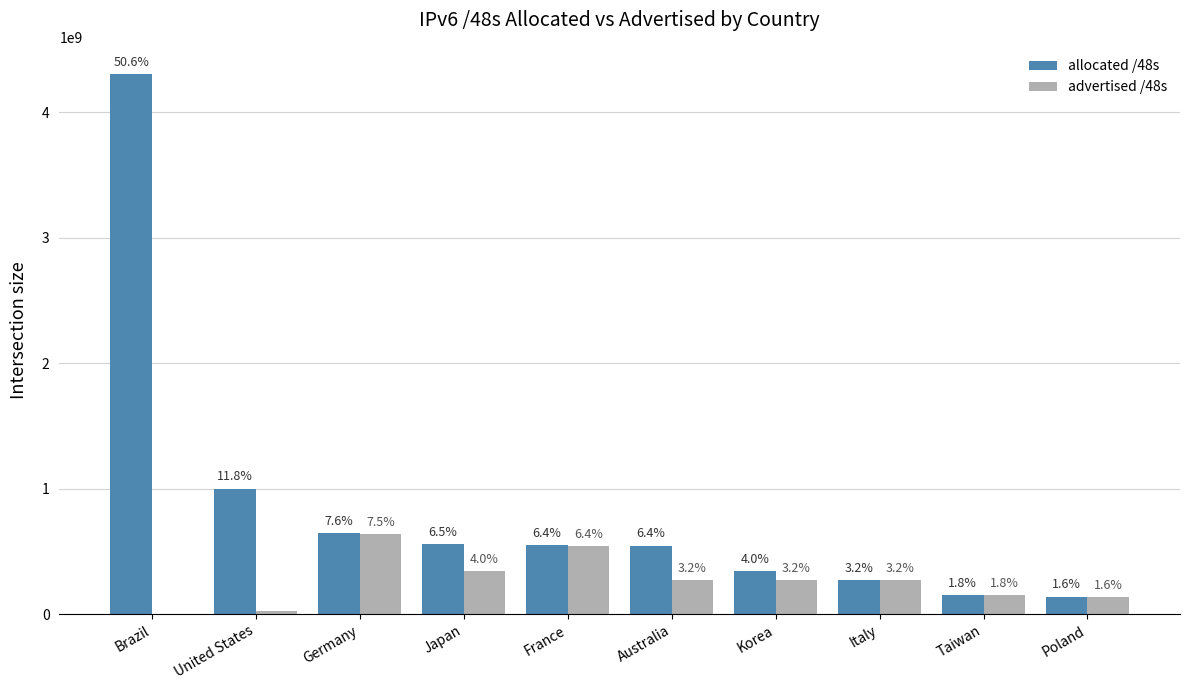

Reading left to right, extract all data points from this chart.

allocated /48s: 4307550208	1000419242	648675368	556875852	547815438	546111536	341049345	273678341	151584769	139657223
advertised /48s: 2621954	27238346	636100631	342630408	544538630	271532292	270270466	270991362	150741121	137822212